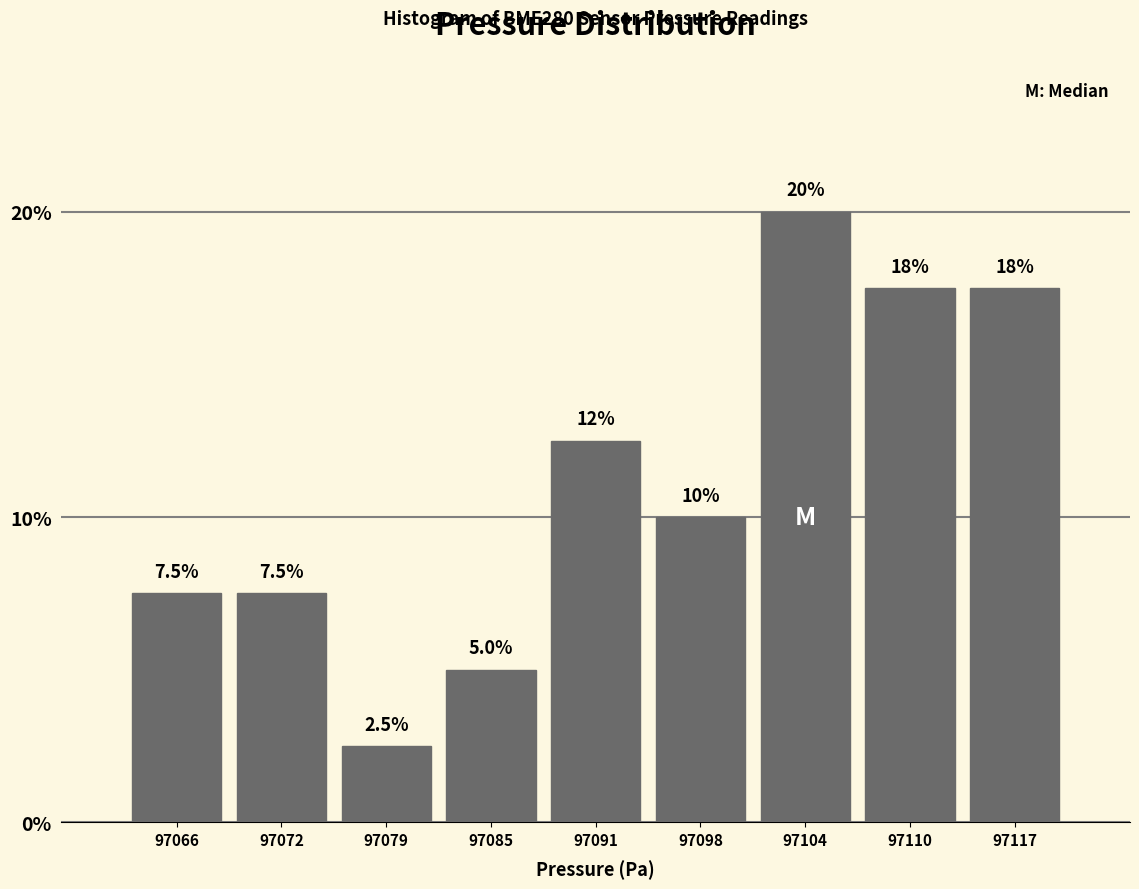

Reading left to right, what are all the values shown in this chart?

7.5	7.5	2.5	5.0	12.5	10.0	20.0	17.5	17.5